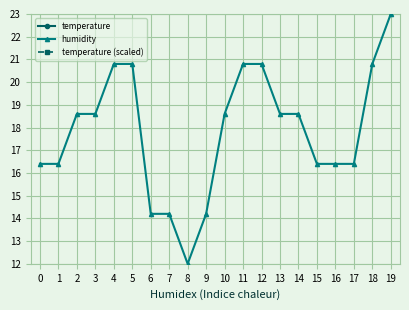

What is the difference between the maximum and minimum values in the temperature series?

0.1